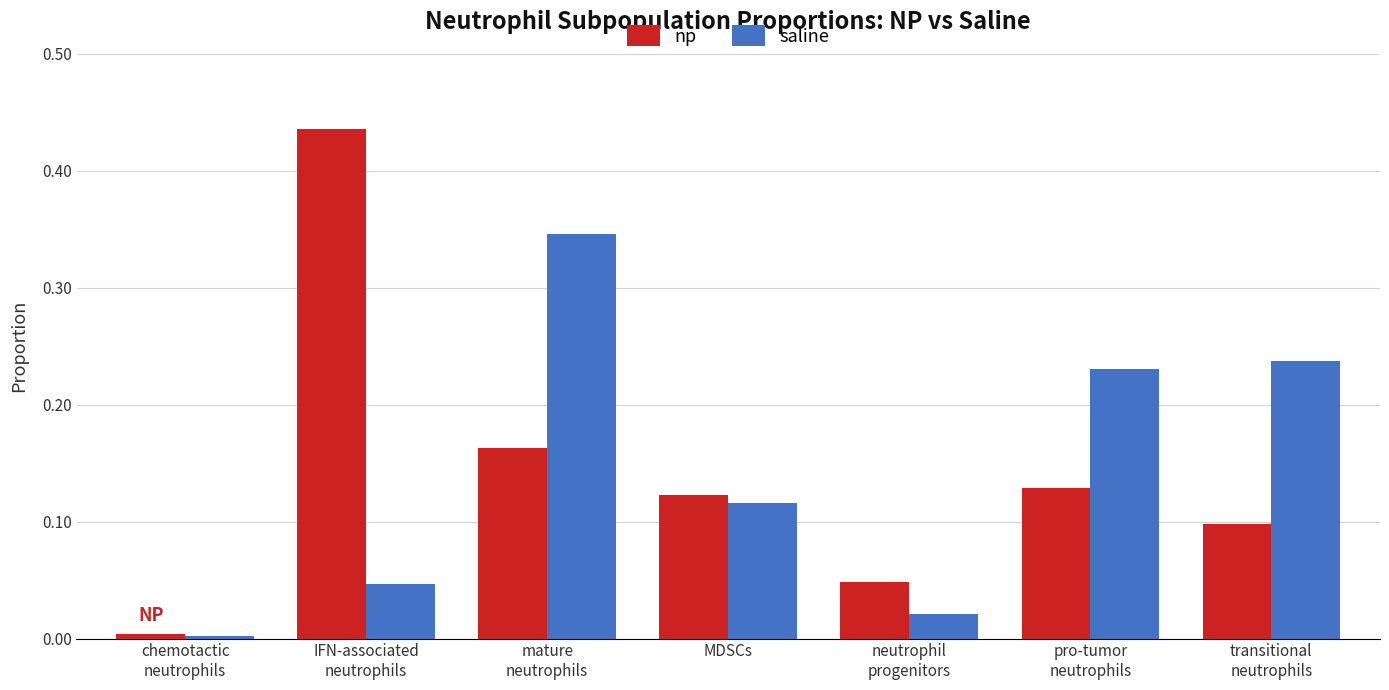

Where is np nearest to the value 0?

chemotactic
neutrophils